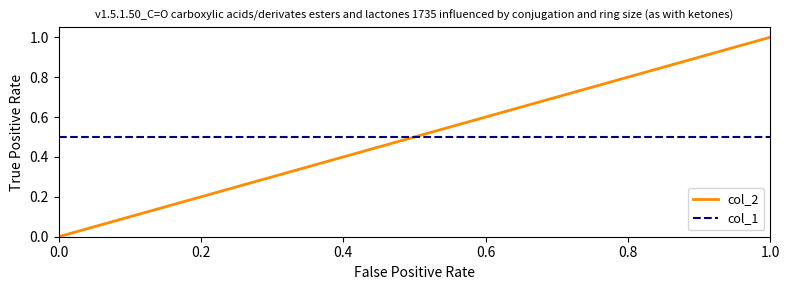

Rank the series by their maximum value, from highest to lowest.

col_2, col_1